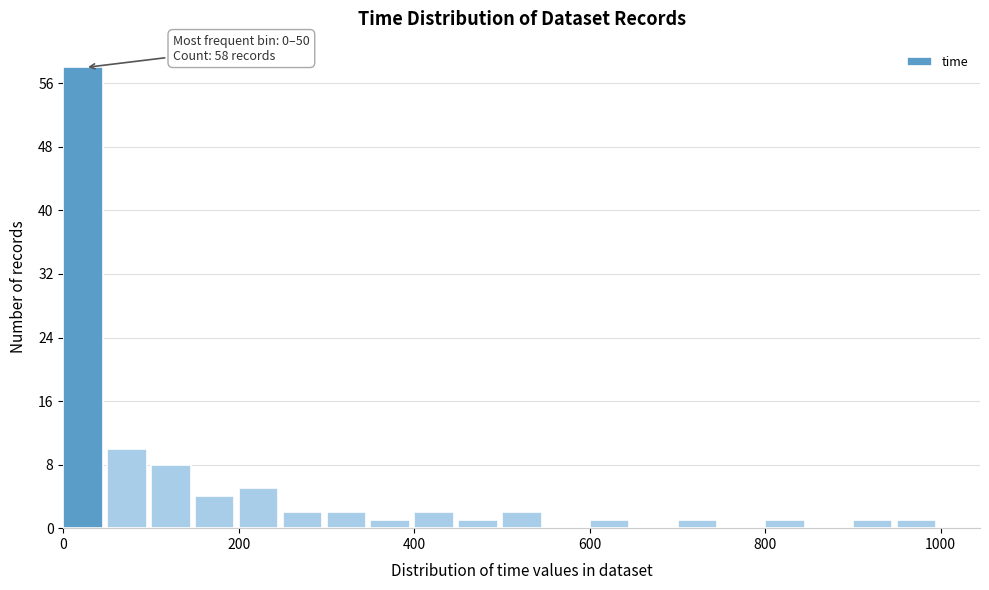

Read against the x-axis, roughly where is the centre of the tallest bar?

20